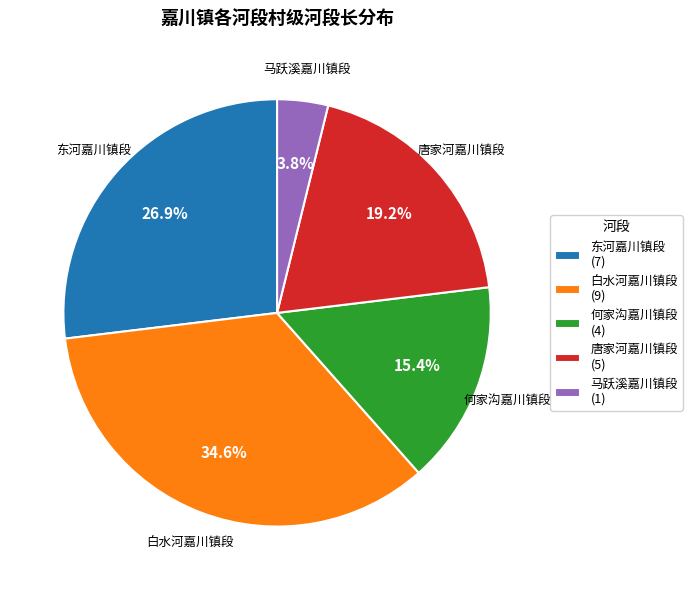

To the nearest percent, what is the difference between the largest and smallest slice percentages?

31%